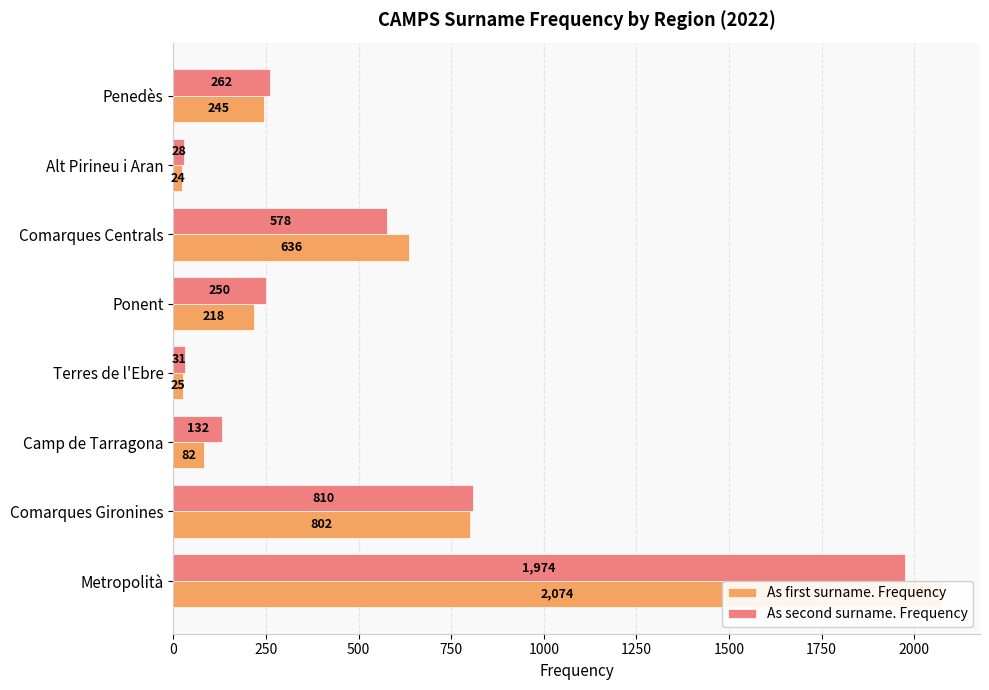

How many bars are there in each group?

2